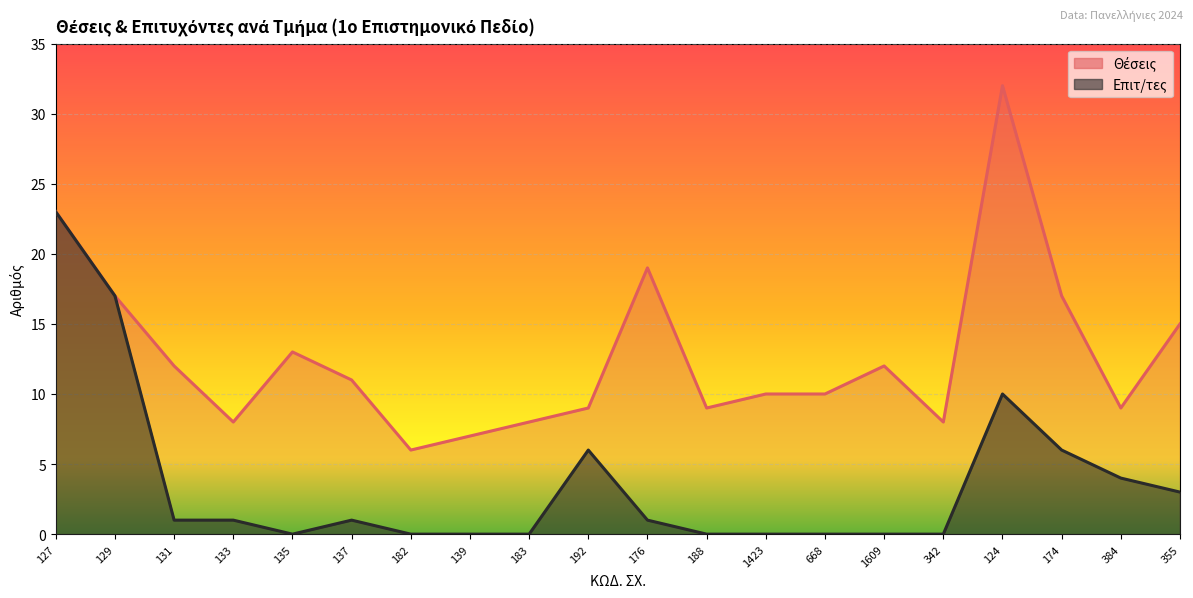

Reading right to left, transcribe all the data shown in this chart.

Θέσεις: 355=15	384=9	174=17	124=32	342=8	1609=12	668=10	1423=10	188=9	176=19	192=9	183=8	139=7	182=6	137=11	135=13	133=8	131=12	129=17	127=23
Επιτ/τες: 355=3	384=4	174=6	124=10	342=0	1609=0	668=0	1423=0	188=0	176=1	192=6	183=0	139=0	182=0	137=1	135=0	133=1	131=1	129=17	127=23